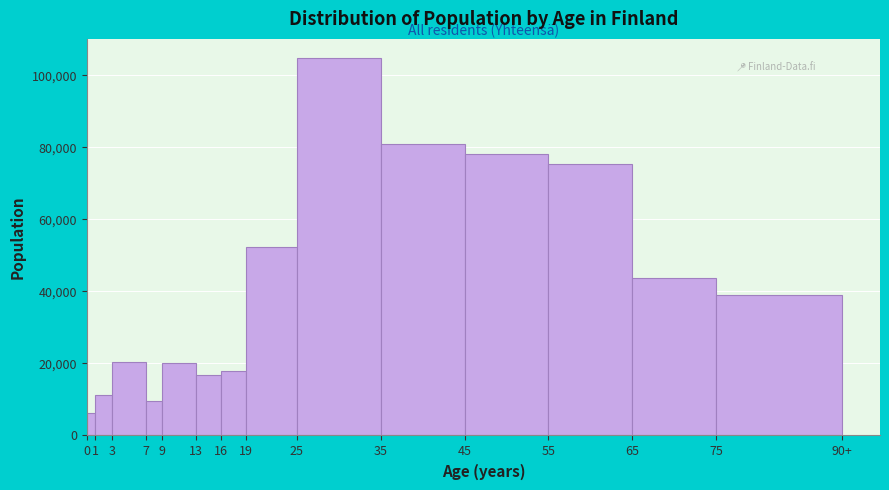

What is the average value?

41188